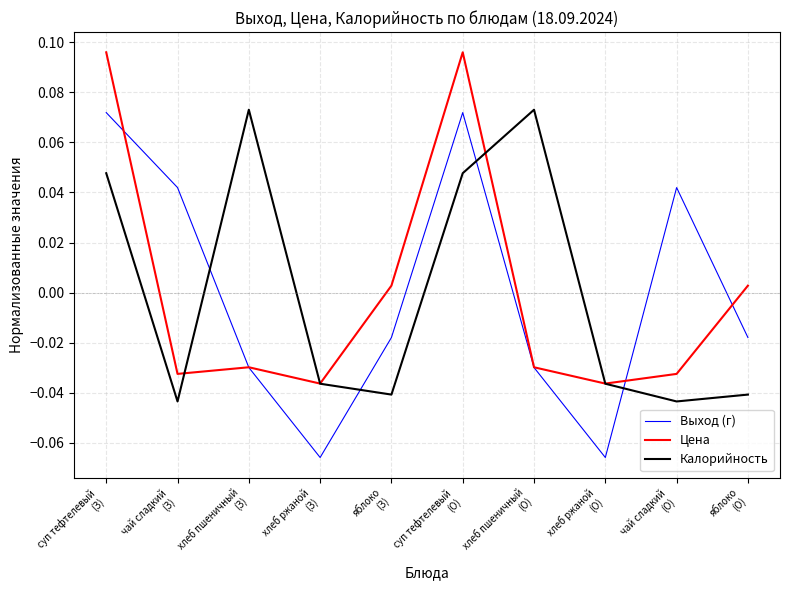

Which series has the largest range (max minus min)?

Выход (г)